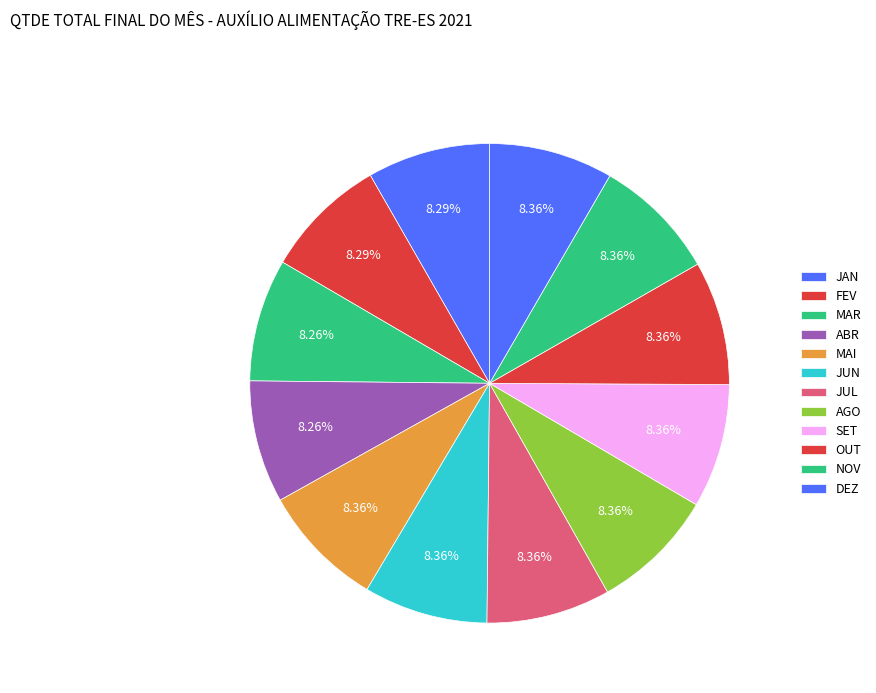

Does any single category account for the majority?

No